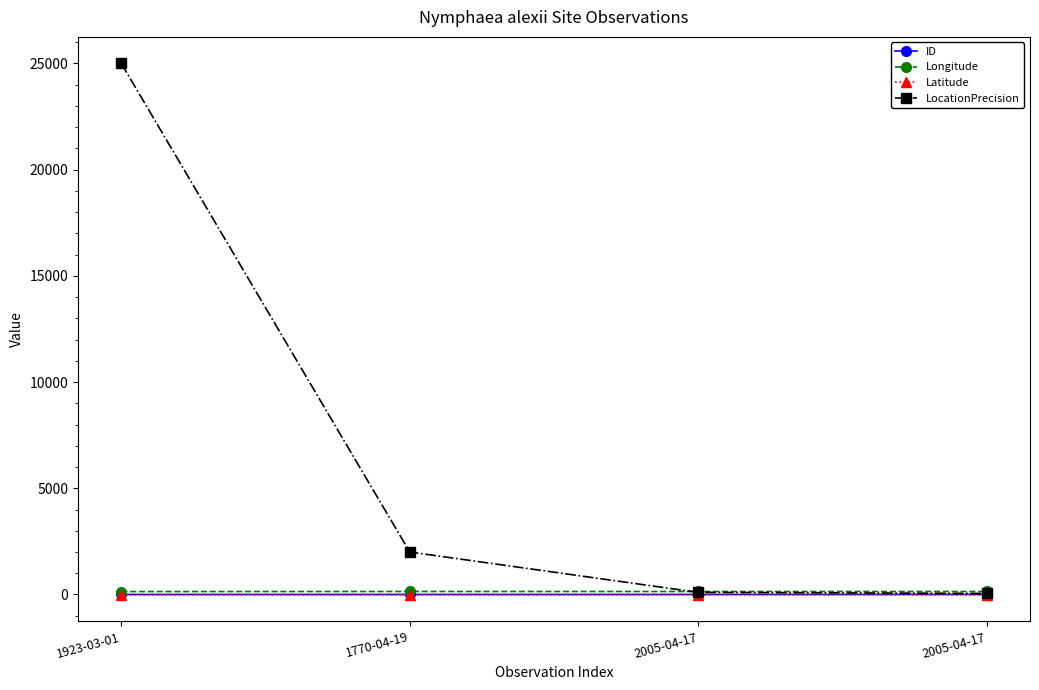

How many data points does each series have?

4